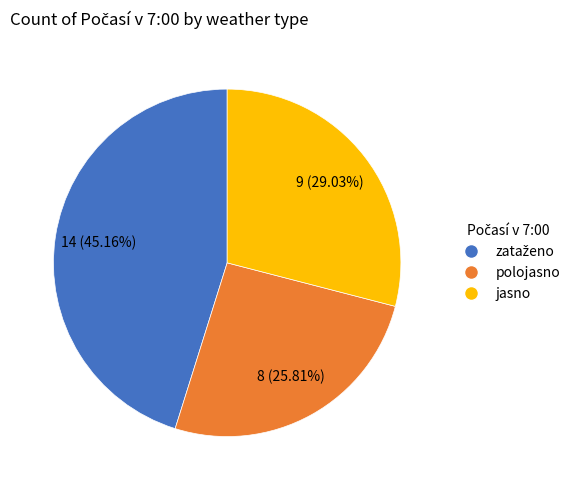

To the nearest percent, what is the average slice percentage?

33%